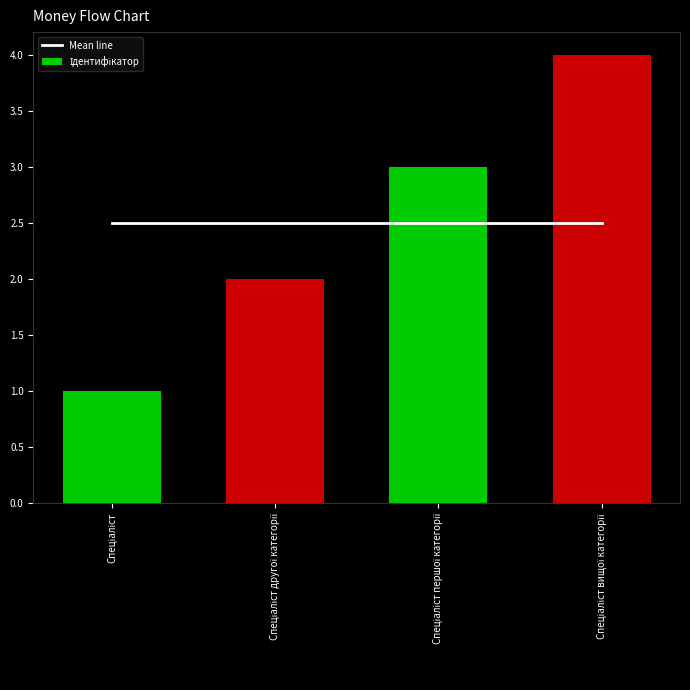

True or false: Mean line has a value of 2.5 at Спеціаліст.

True